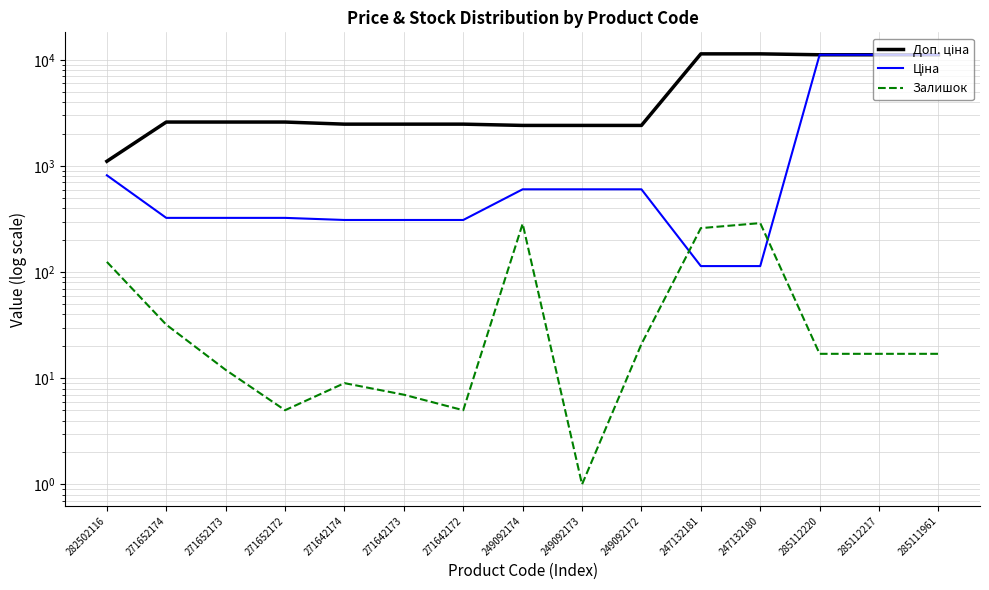

What are all the series names shown in the legend?

Доп. ціна, Ціна, Залишок